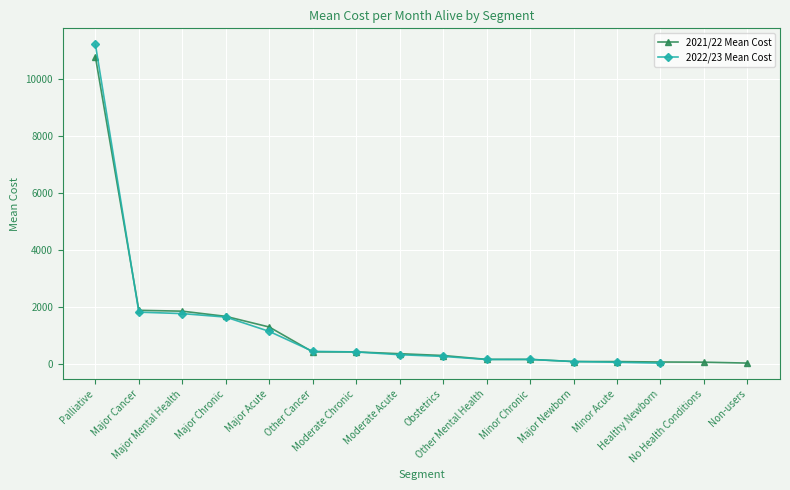

Which series has the largest total across all categories?

2021/22 Mean Cost